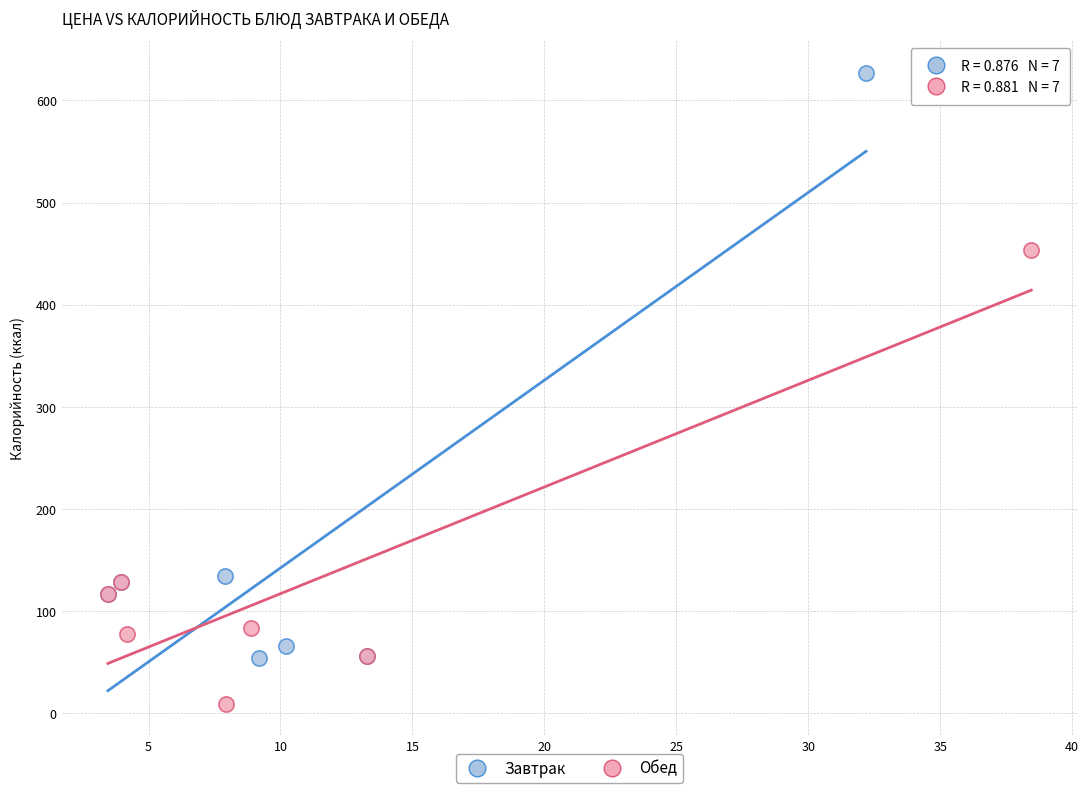

Which series contains the highest Y value?

Завтрак